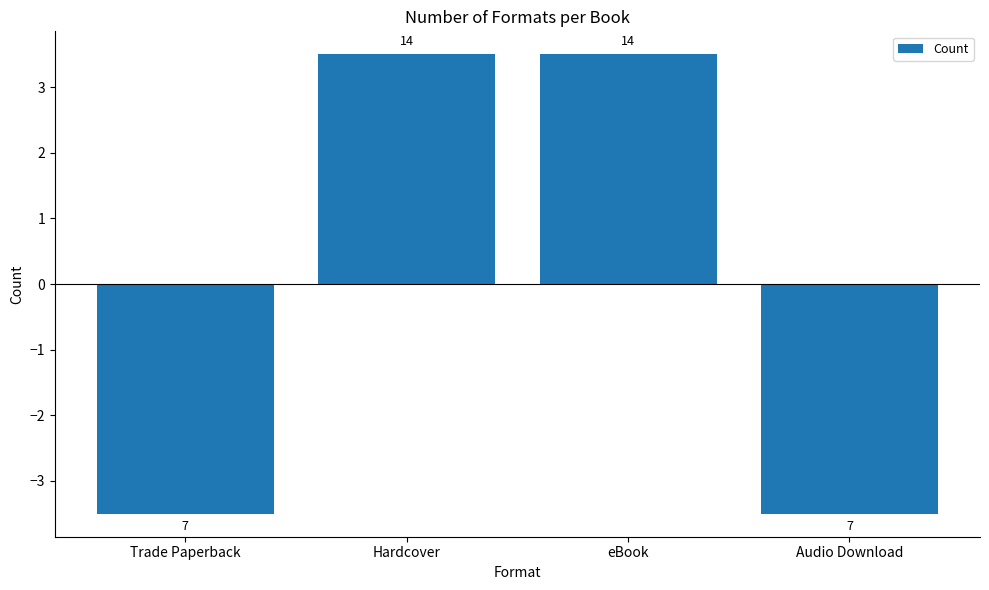

Reading left to right, transcribe all the data shown in this chart.

-3.5	3.5	3.5	-3.5